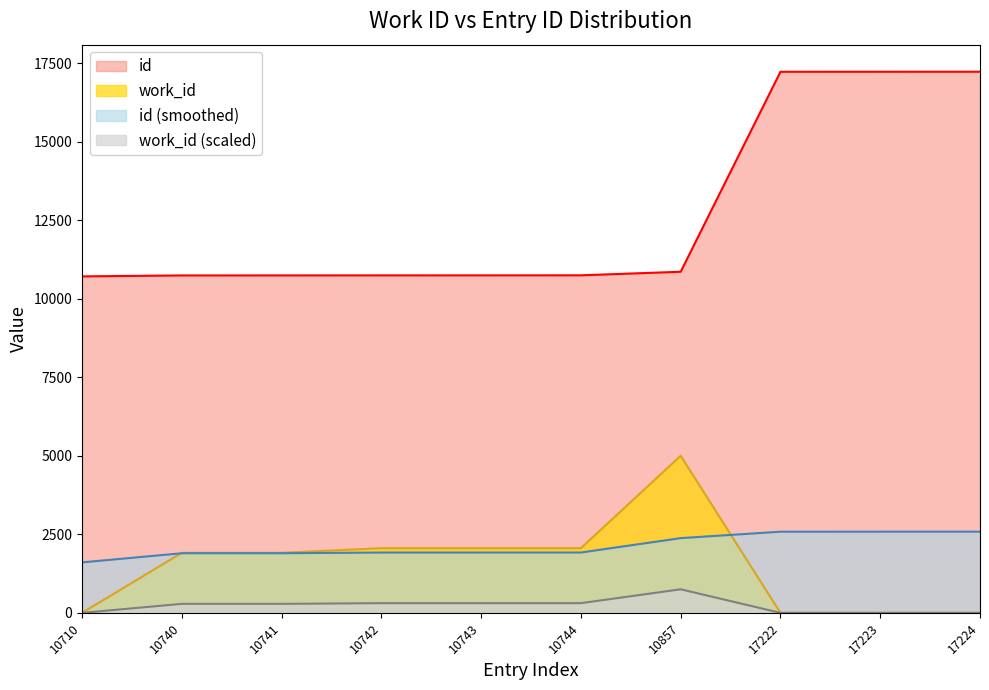

What are all the series names shown in the legend?

id, work_id, id (smoothed), work_id (scaled)